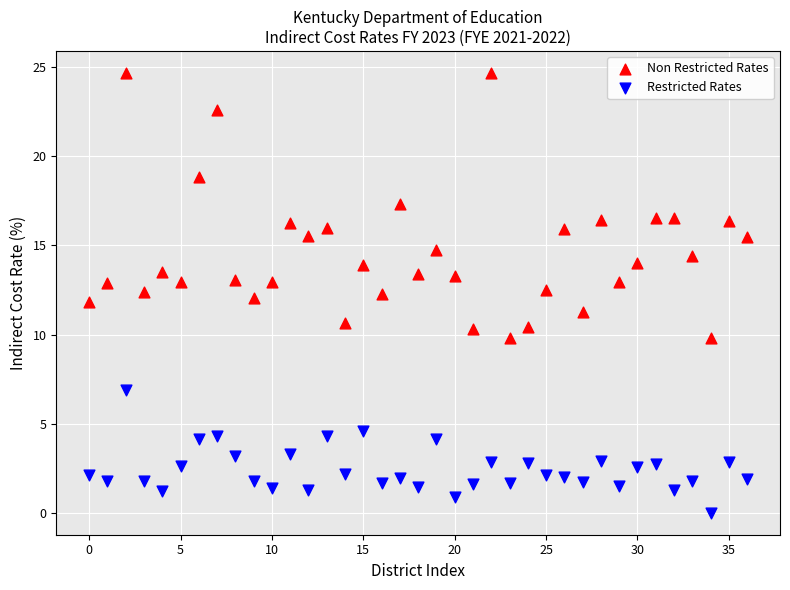

Which series reaches the maximum Y coordinate?

Non Restricted Rates